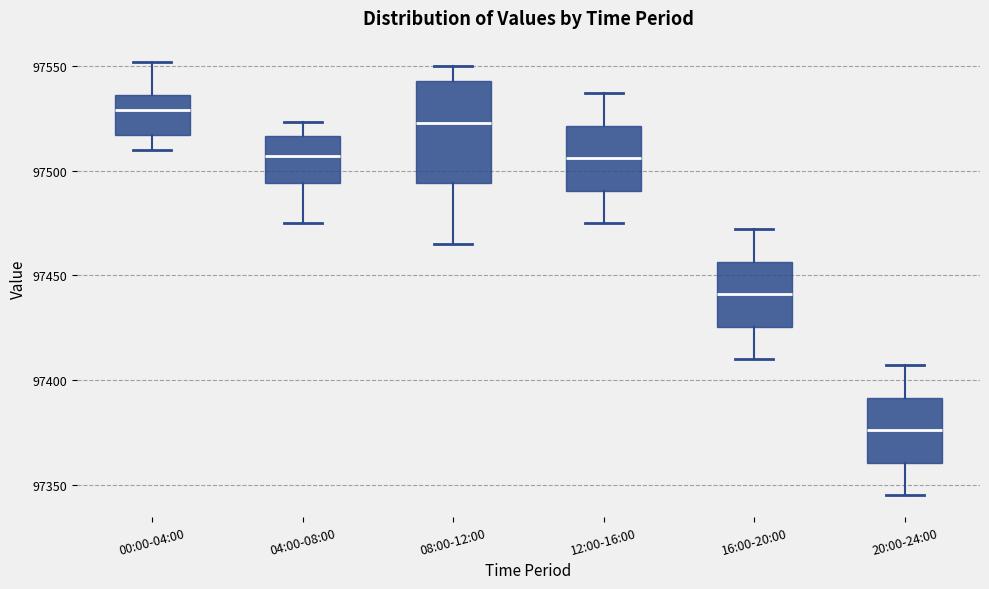

Where does the median line of the box for 04:00-08:00 sit on the y-axis? The values are not printed on the chart, so give them approximately, as read against the axis.

97505